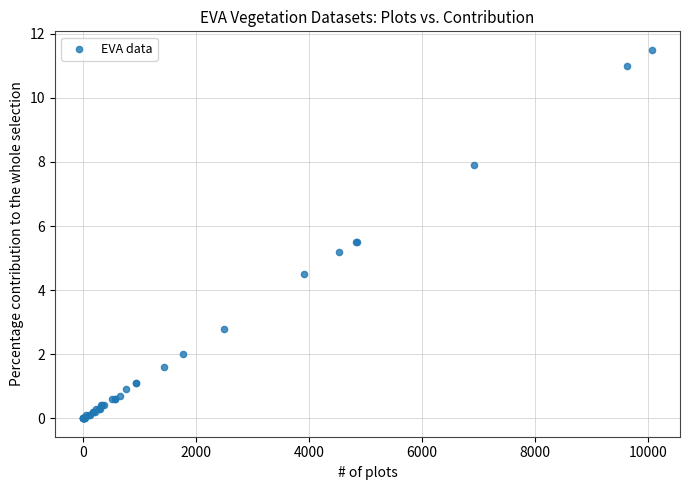

What Y value in the scatter plot is closest to 5?

5.2